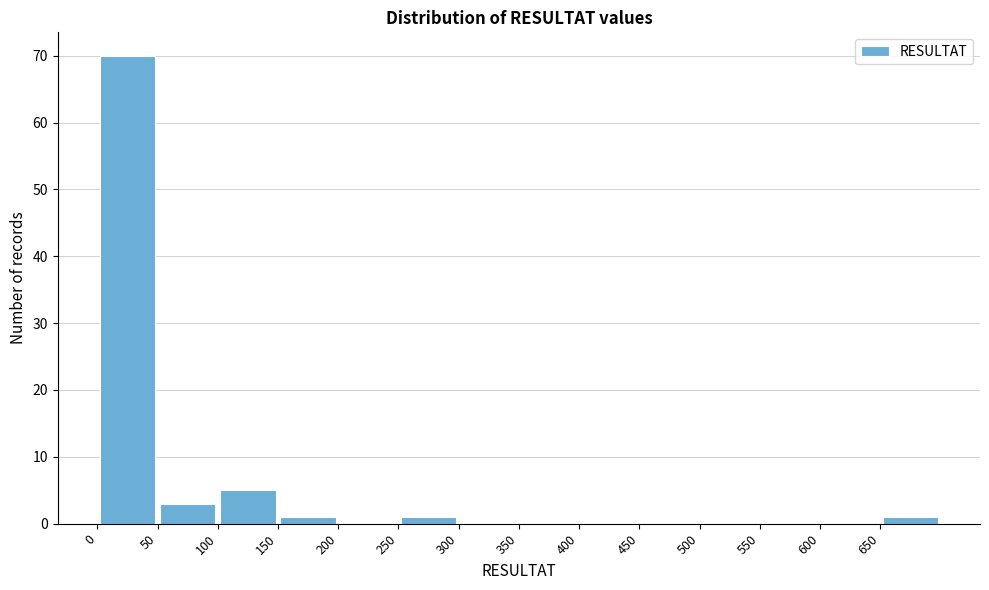

What is the height of the bar covering 0 to 50 on the x-axis? The values are not printed on the chart, so give them approximately, as read against the axis.

70